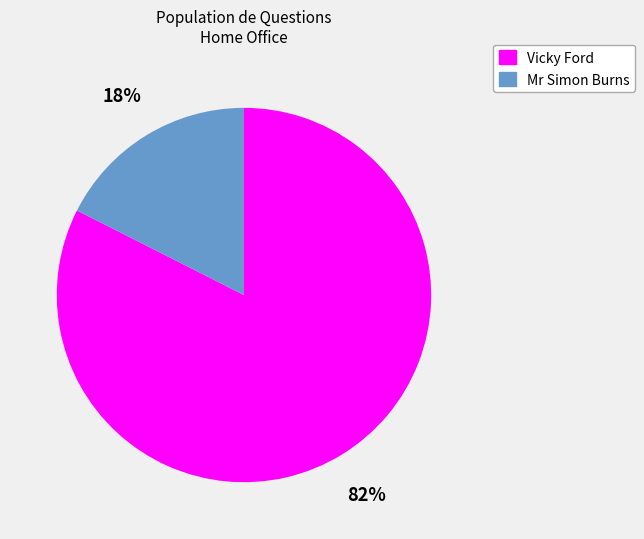

Which has a higher value, Vicky Ford or Mr Simon Burns?

Vicky Ford